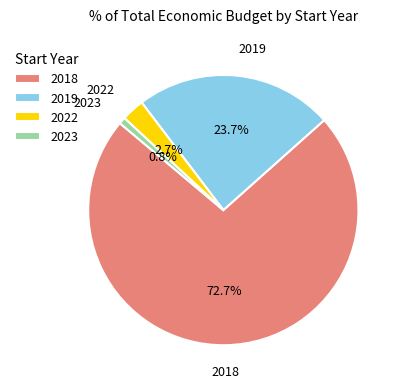

To the nearest percent, what is the average slice percentage?

25%